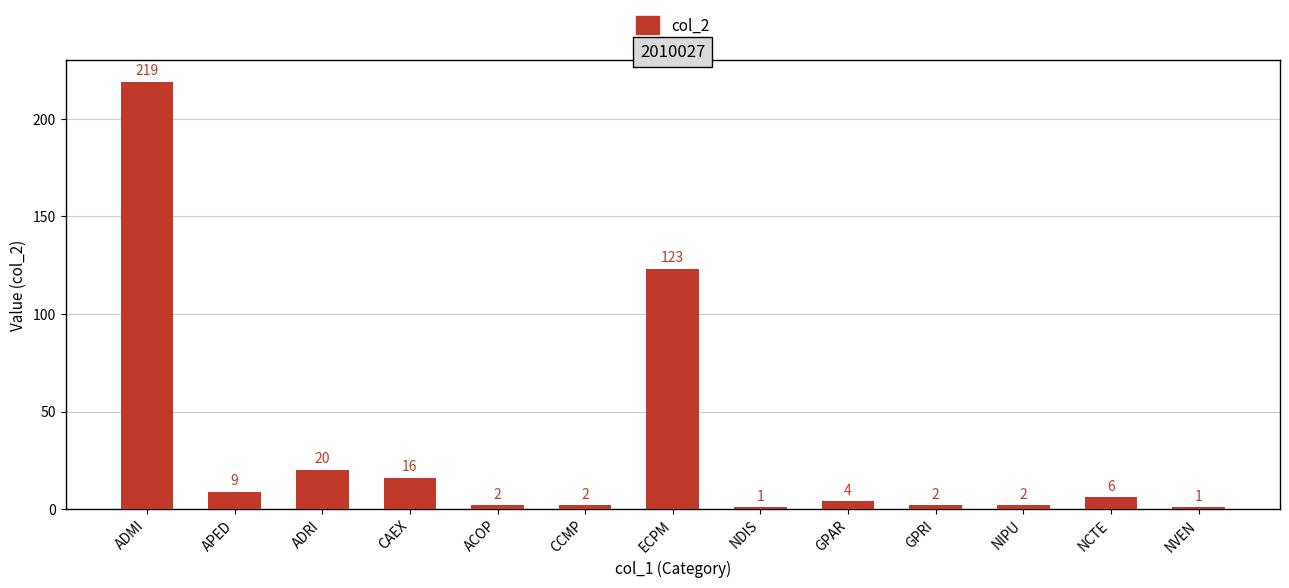

How many data points are less than 4?

6